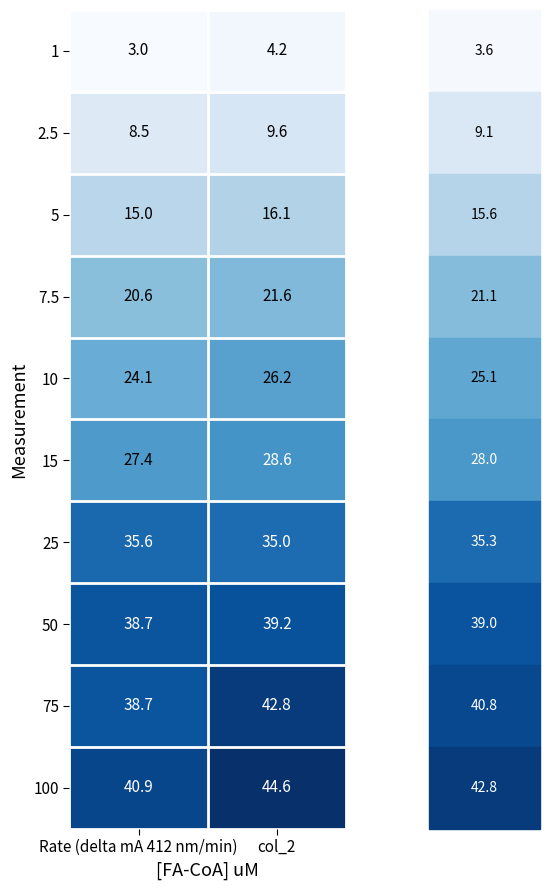

What is the sum of all 1 values?

7.2